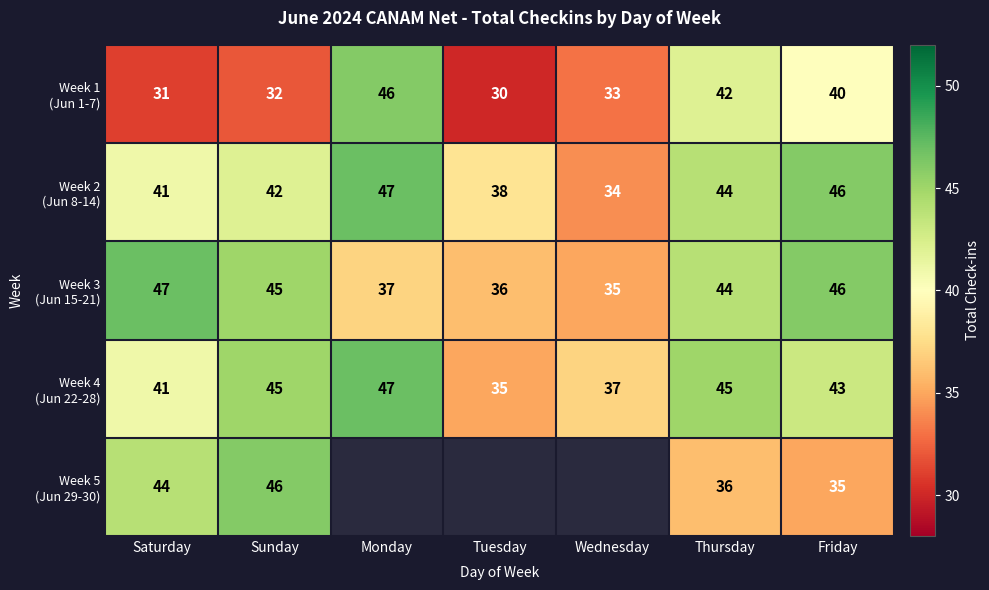

What is the spread (max minus min) of values at Sunday?

14